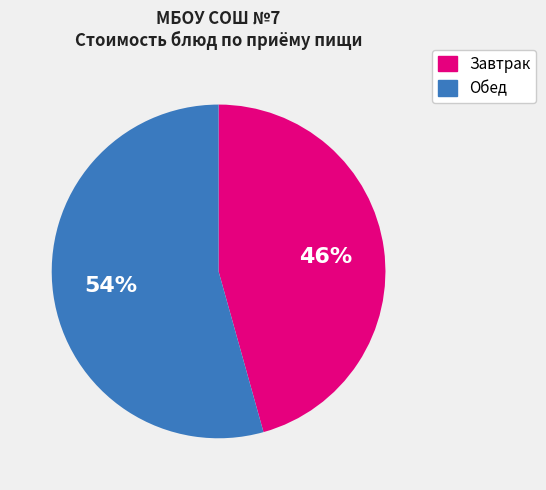

Is there a majority slice in this chart?

Yes